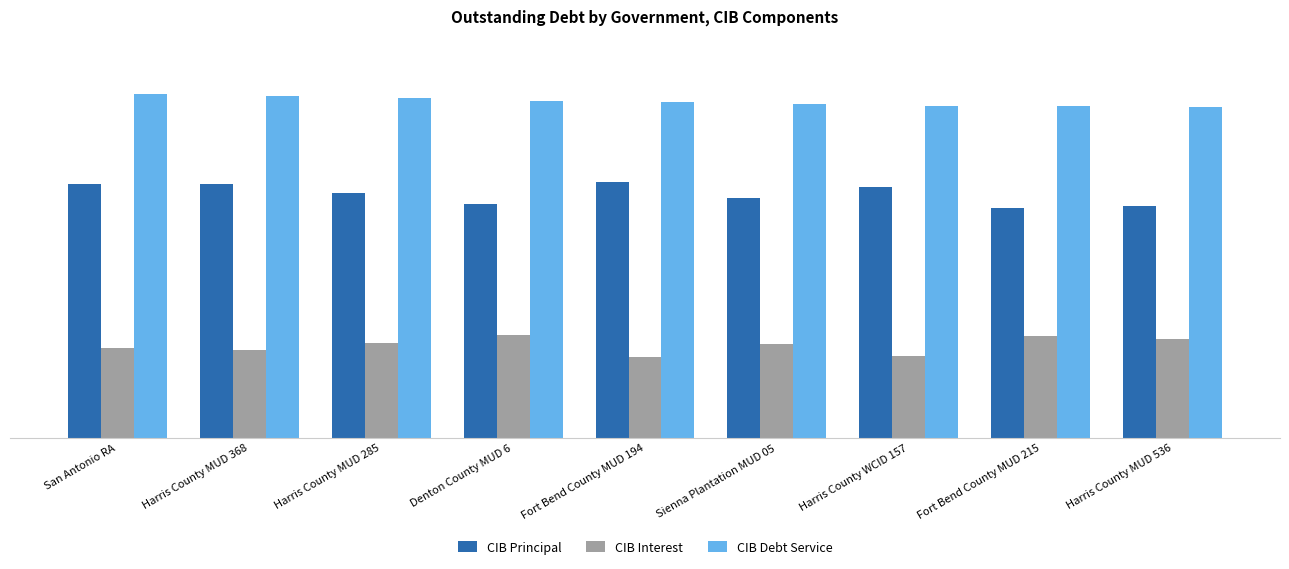

What is the label of the 8th bar from the right?

Harris County MUD 368